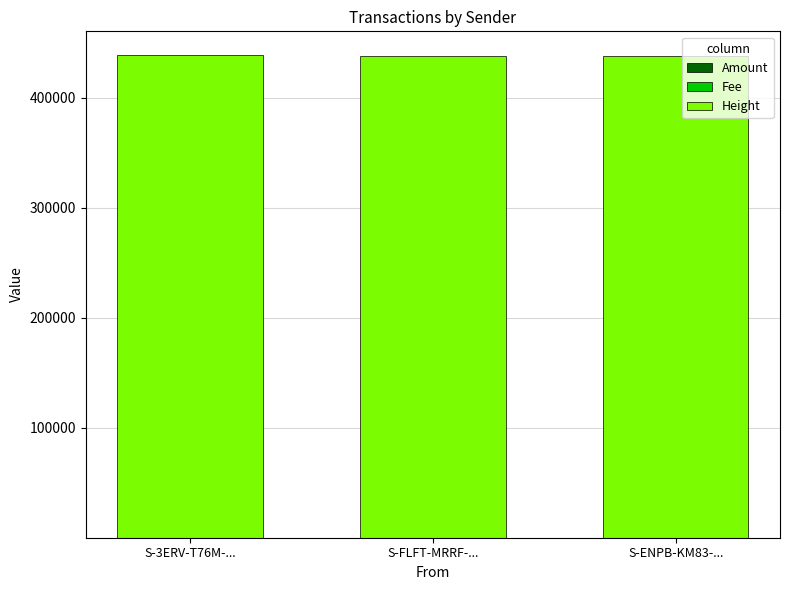

Which series has the largest total across all categories?

Height